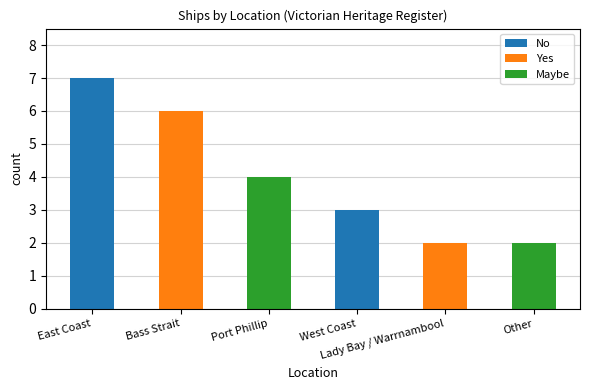

Reading left to right, transcribe all the data shown in this chart.

count: East Coast=7	Bass Strait=6	Port Phillip=4	West Coast=3	Lady Bay / Warrnambool=2	Other=2
Ships count: East Coast=7	Bass Strait=6	Port Phillip=4	West Coast=3	Lady Bay / Warrnambool=2	Other=2